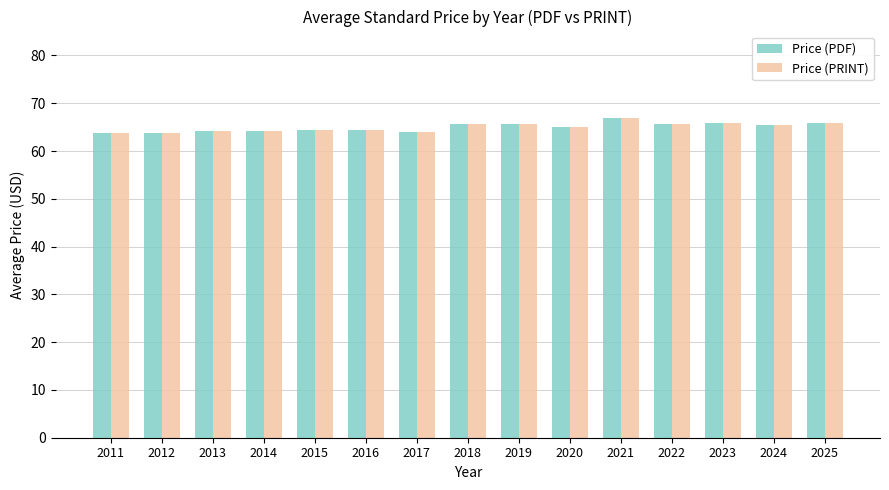

What is the highest value of the Price (PRINT) series?

67.0